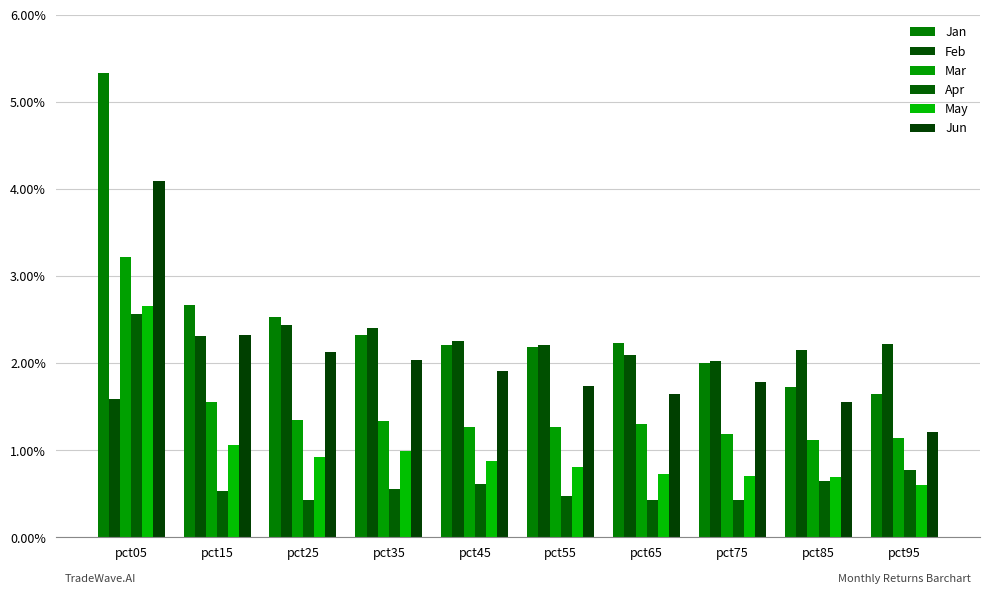

What is the sum of the Mar values at pct65 and pct45?

2.6